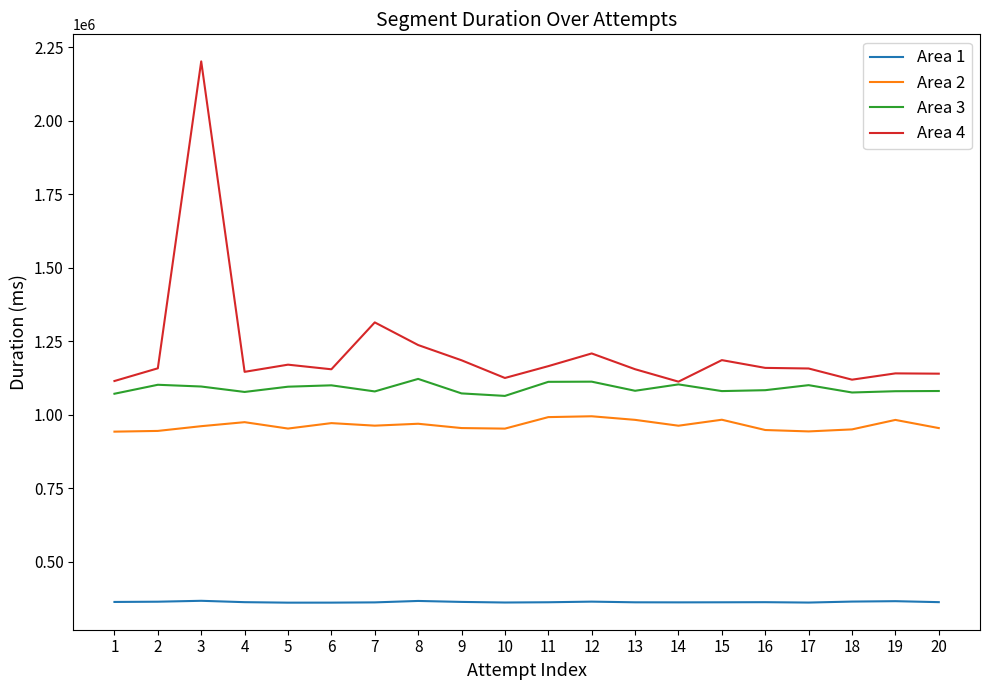

What is the smallest value displayed?

361201